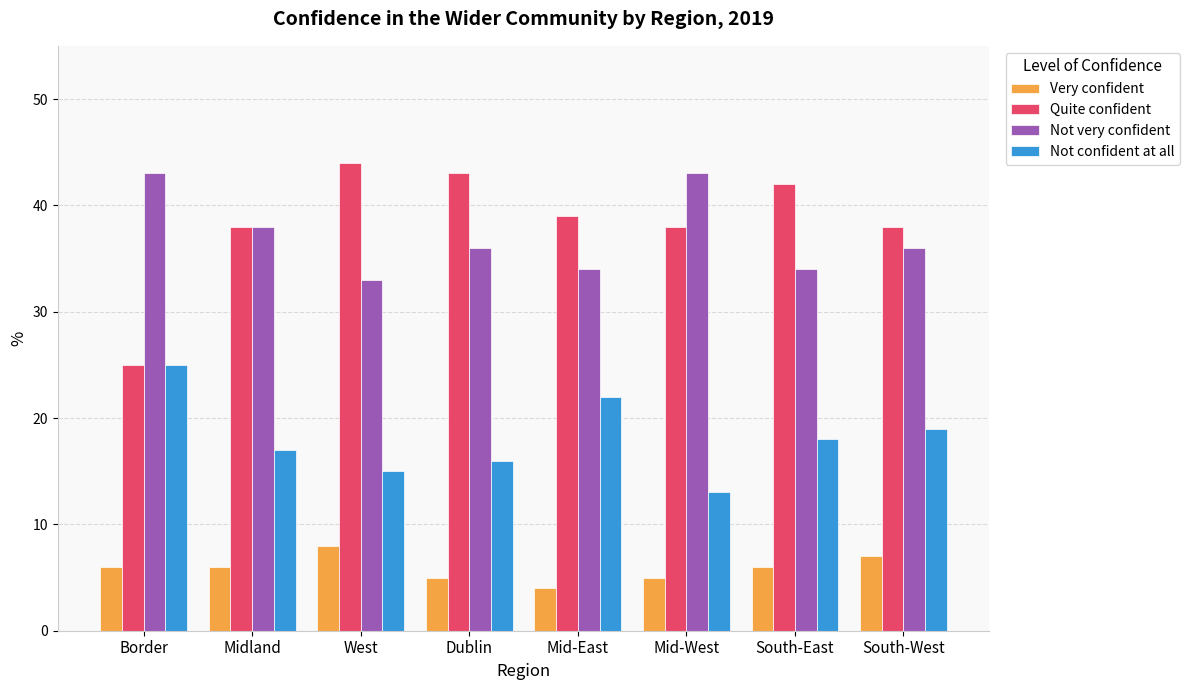

What is the value of the Not confident at all bar at the 1st from the left?

25